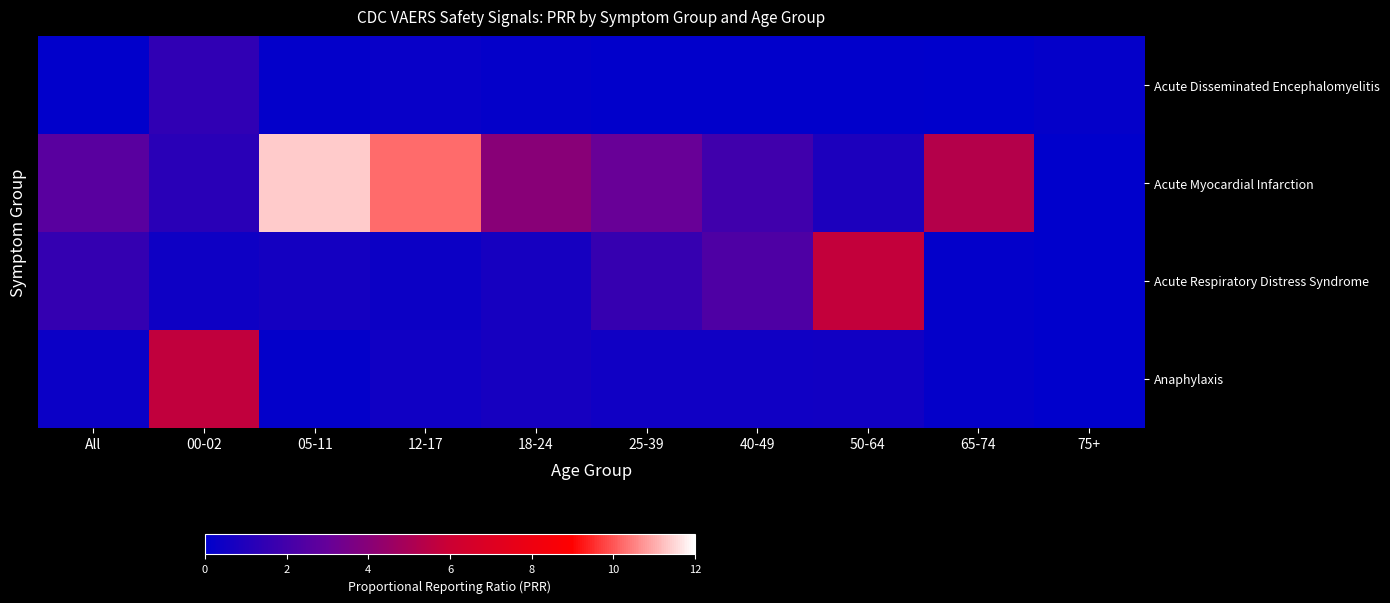

List the series in order of their peak value, lowest first.

Acute Disseminated Encephalomyelitis, Anaphylaxis, Acute Respiratory Distress Syndrome, Acute Myocardial Infarction